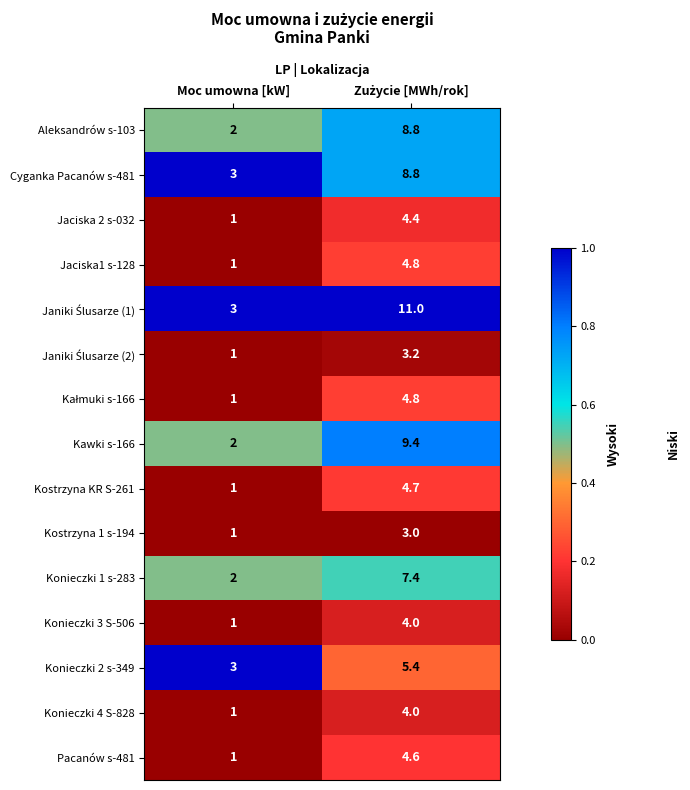

What is the difference between the maximum and minimum values in the Konieczki 3 S-506 series?

3.0